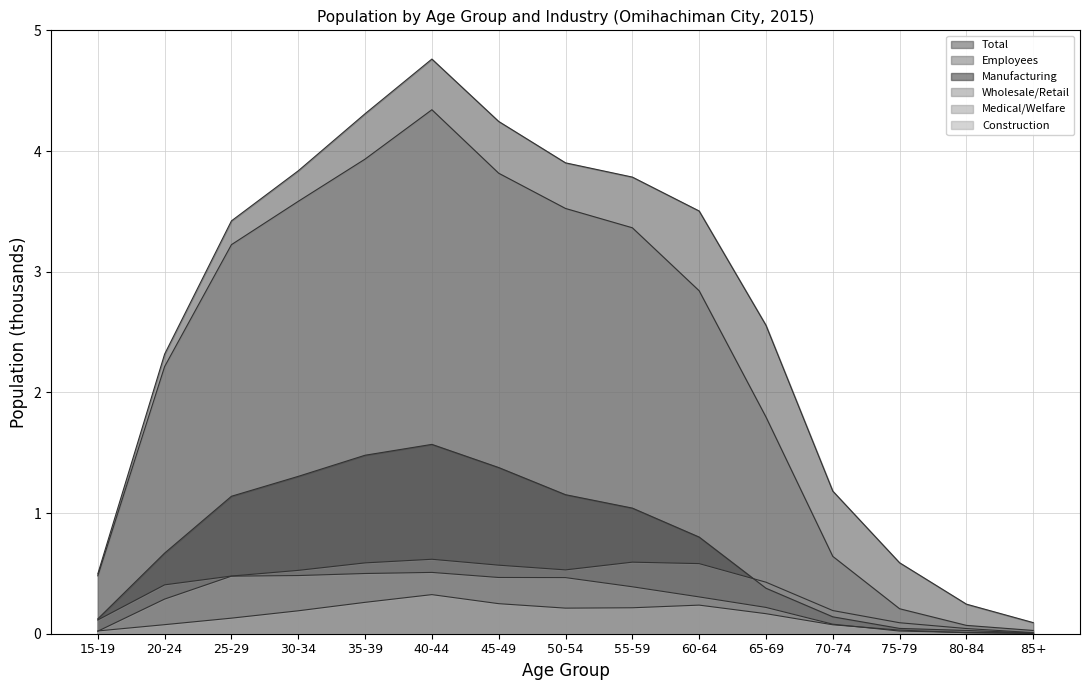

Which series has the largest range (max minus min)?

Total